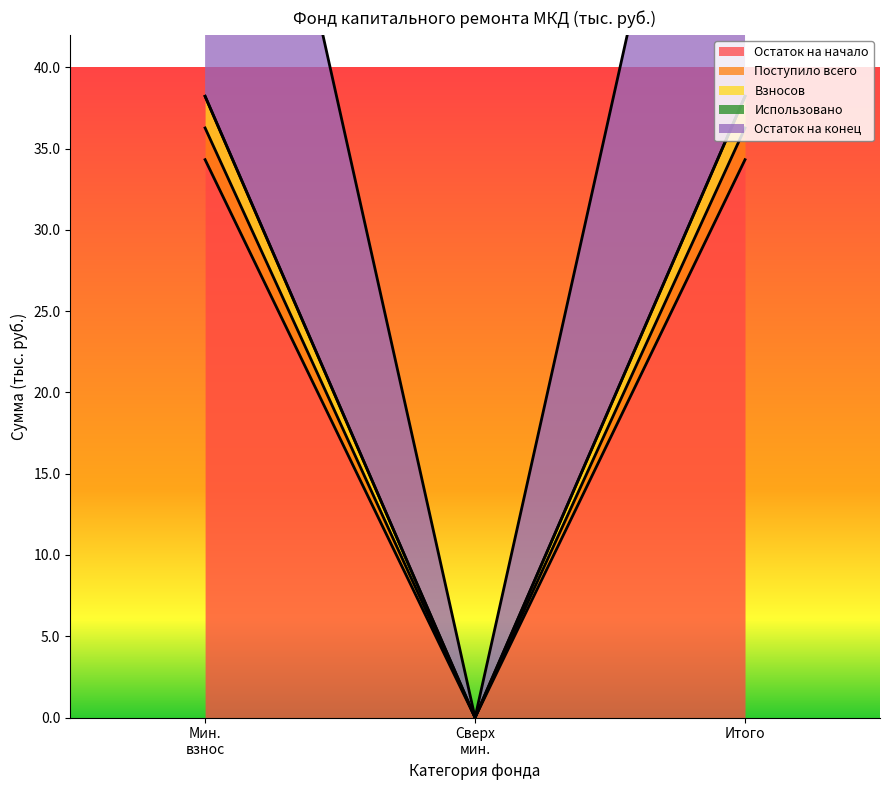

How many values in Остаток на начало are above zero?

2